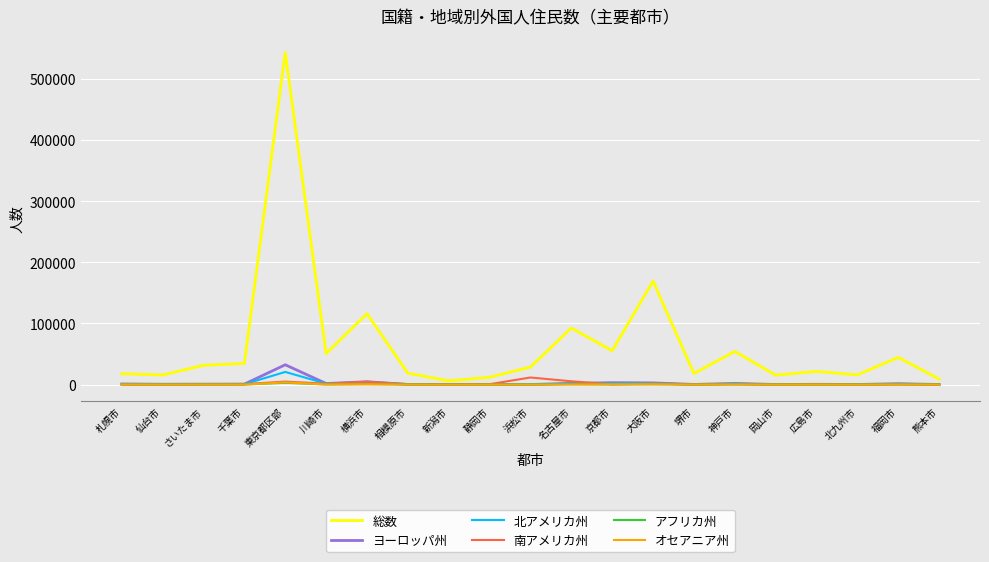

What is the difference between the 北アメリカ州 values at さいたま市 and 名古屋市?

1170